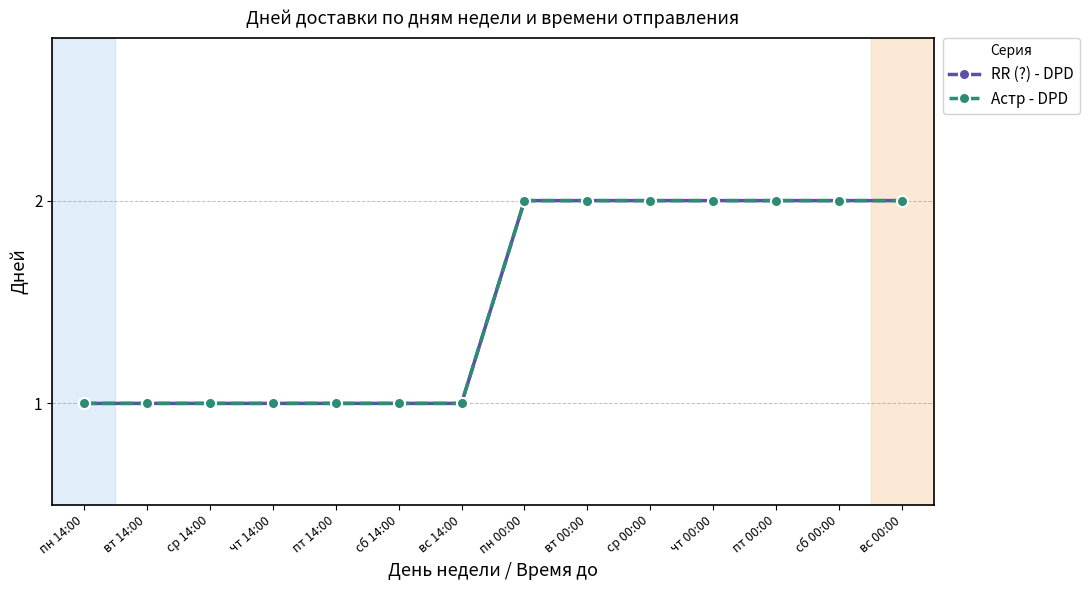

Between чт 14:00 and вс 00:00, which is larger?

вс 00:00